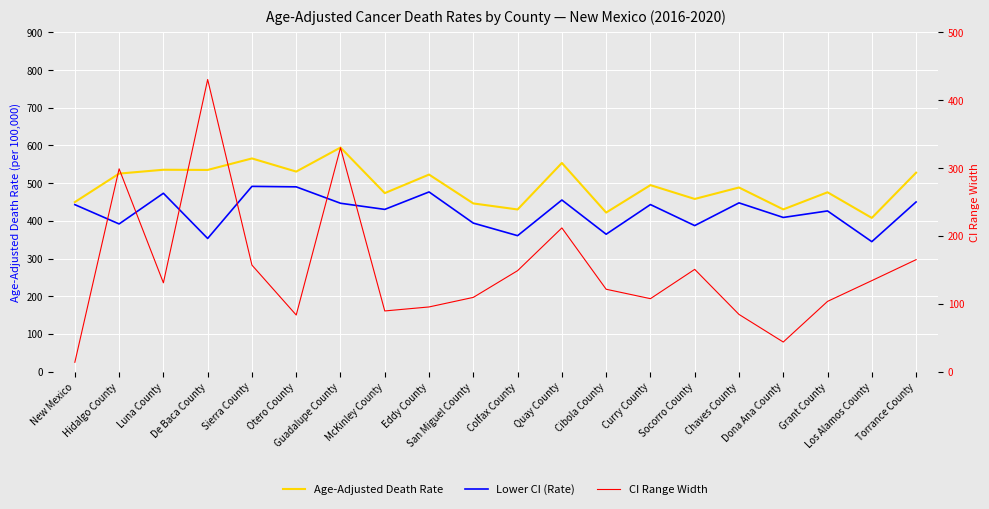

What is the approximate value of Lower CI (Rate) at San Miguel County?

394.0